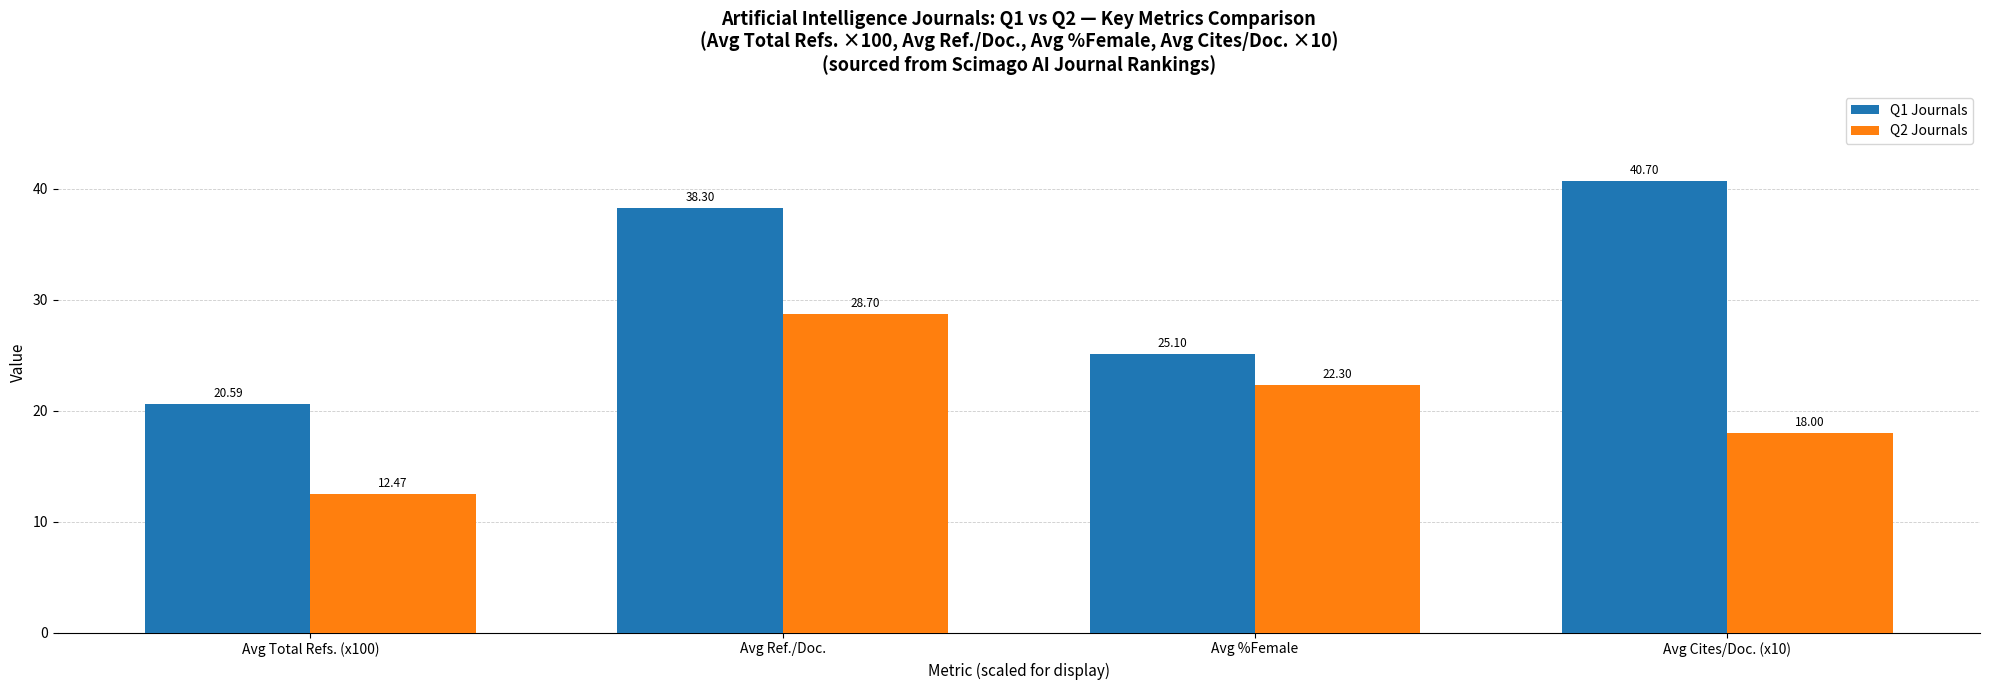

What is the label of the 1st bar from the left?

Avg Total Refs. (x100)